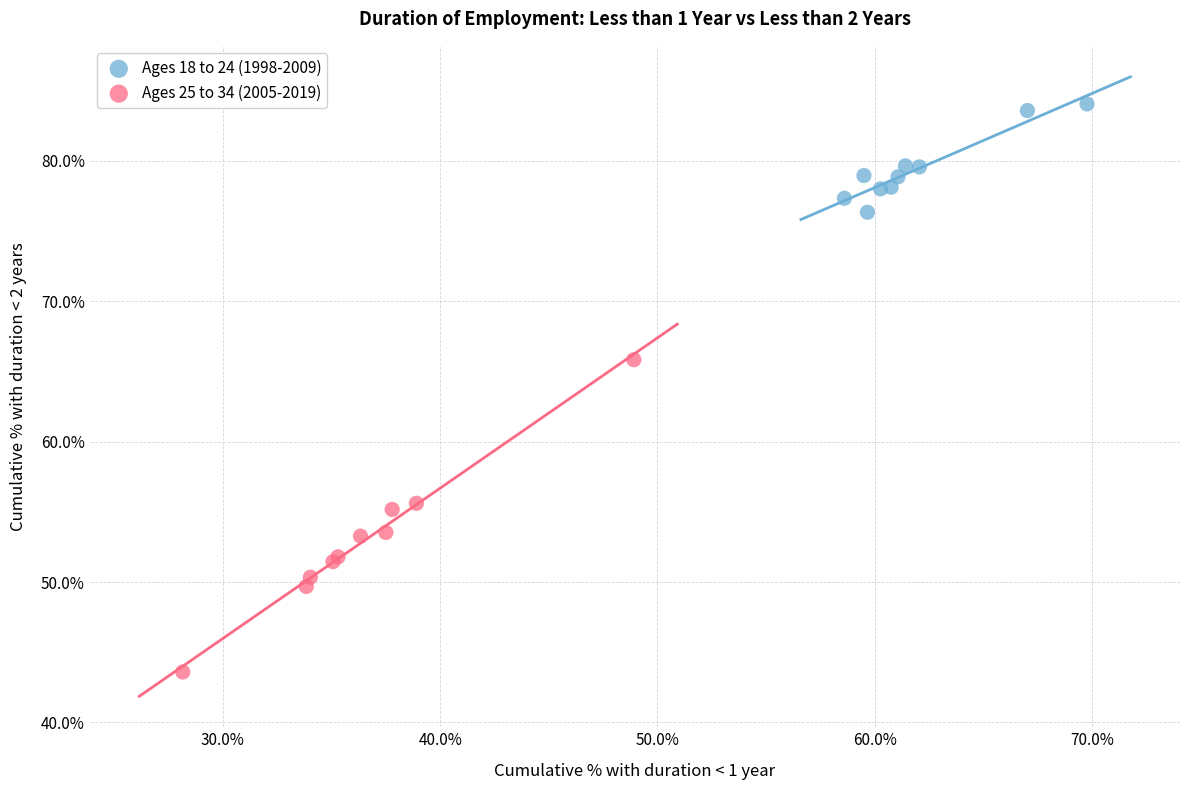

Which series has the widest spread of Y values?

Ages 25 to 34 (2005-2019)